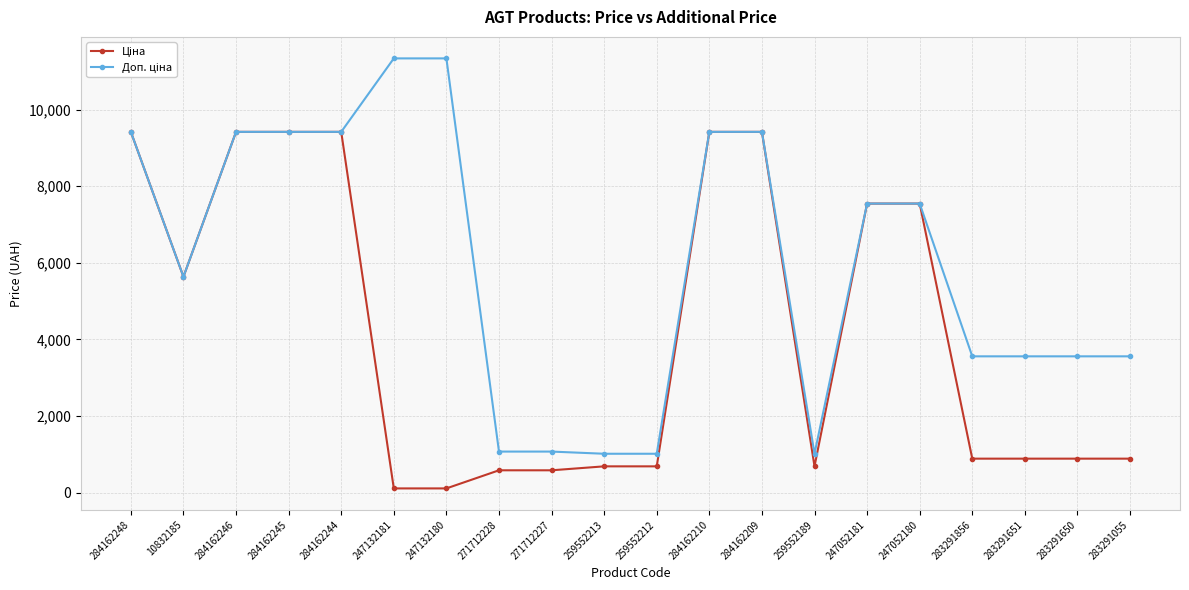

What is the total value across all series at 259552212?

1706.9